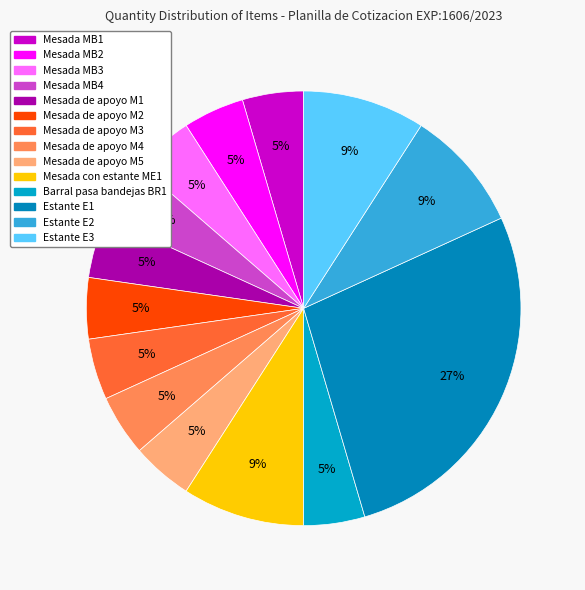

Does any single category account for the majority?

No